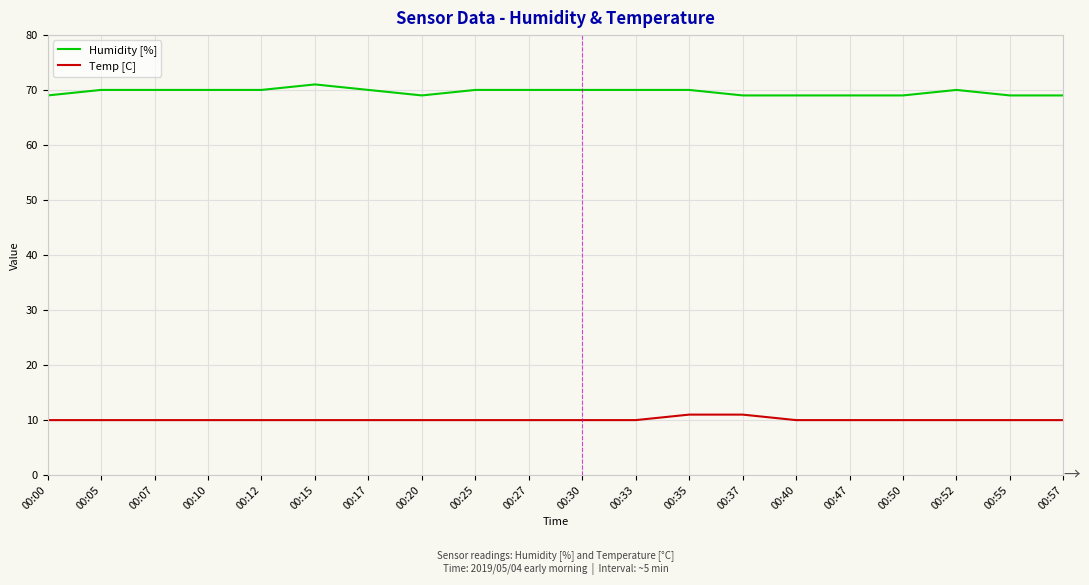

True or false: Humidity [%] has more than 1 points higher than both neighbors.

True